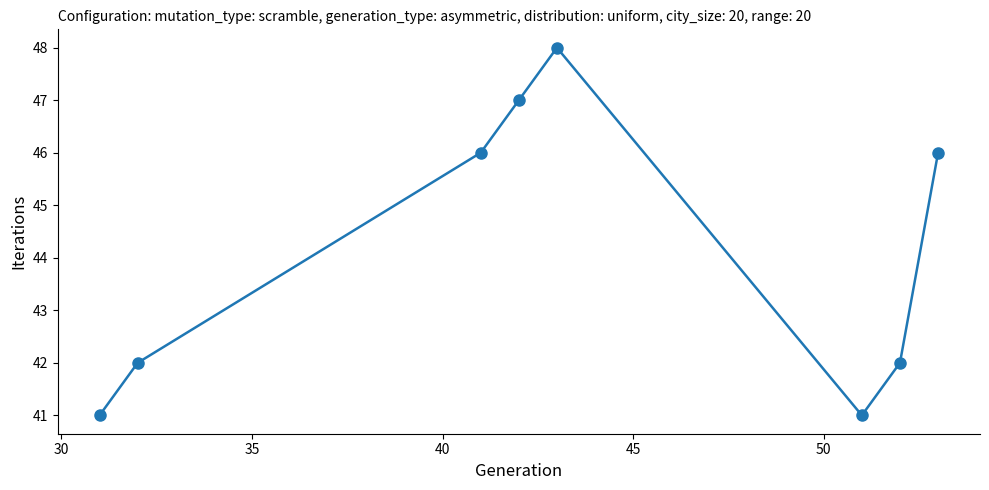

How many interior local peaks (higher than both neighbors) does the data have?

1